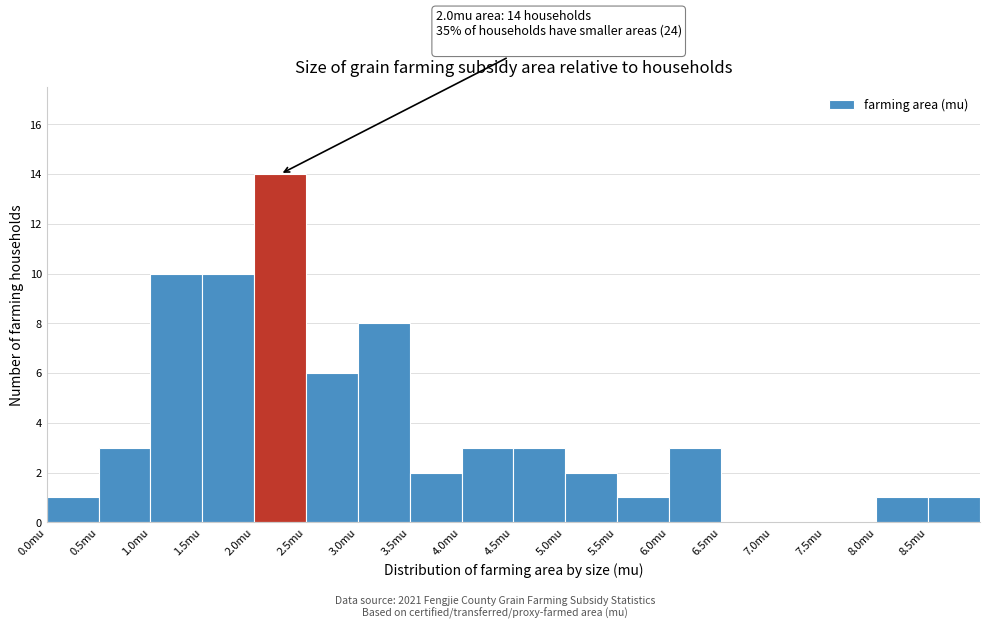

Which range on the x-axis has the tallest bar?

2.0 to 2.5